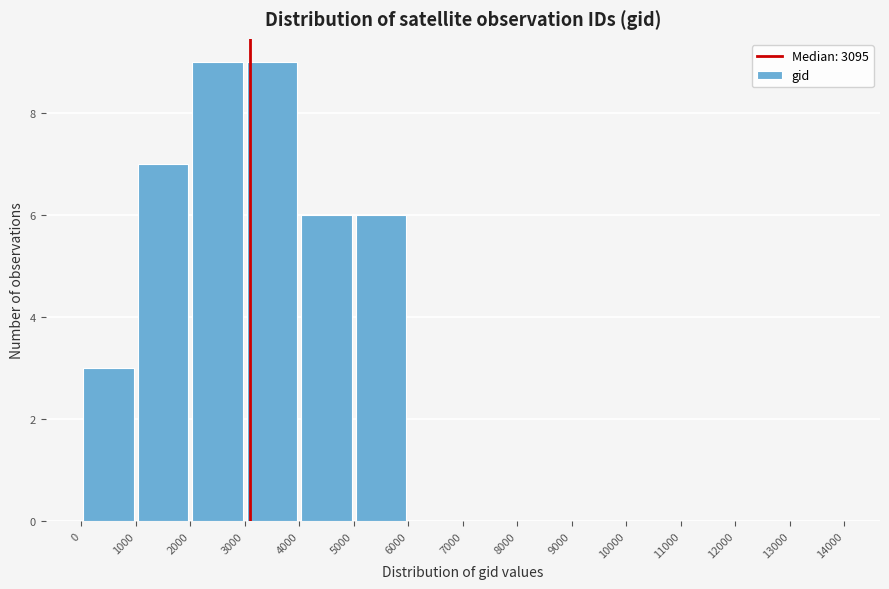

How tall is the bar that spans 1000 to 2000 on the x-axis? The values are not printed on the chart, so give them approximately, as read against the axis.

7